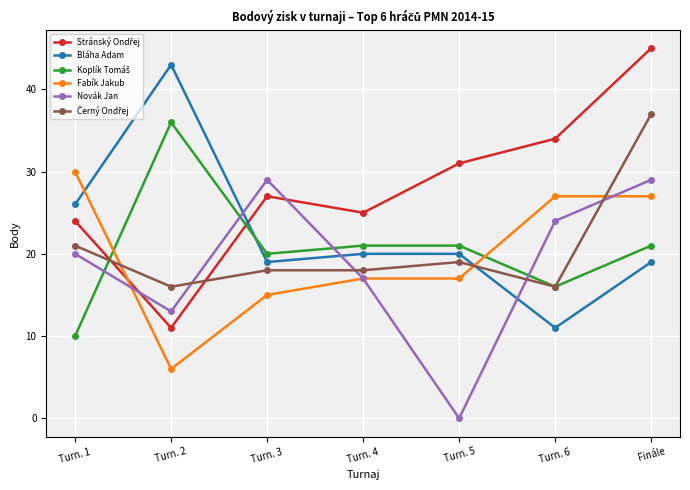

At which label does Fabík Jakub reach its minimum?

Turn. 2